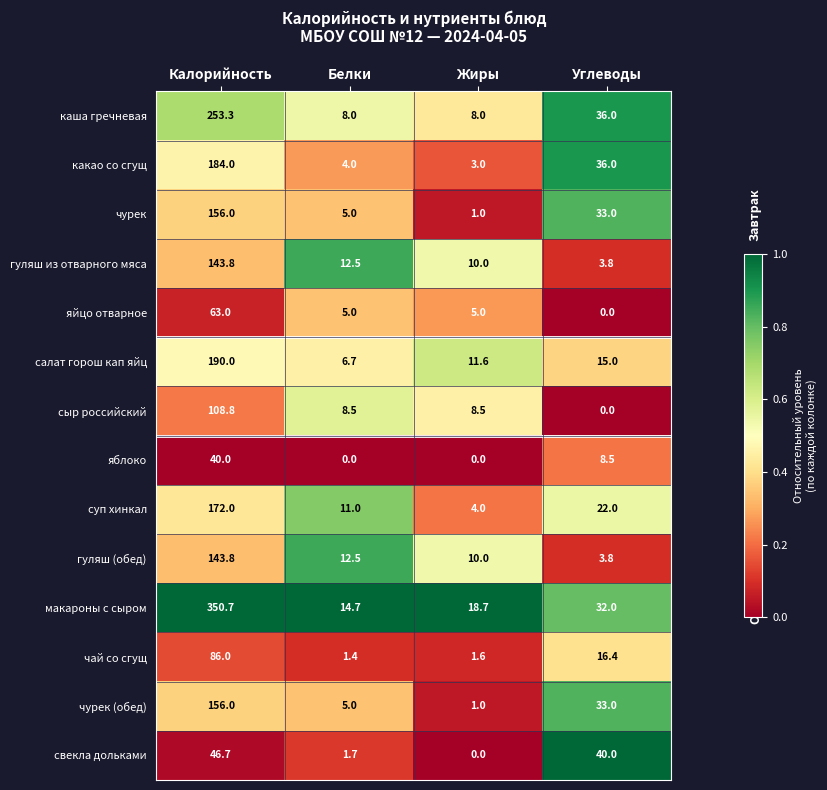

At which category does the chart reach its peak across all series?

Калорийность